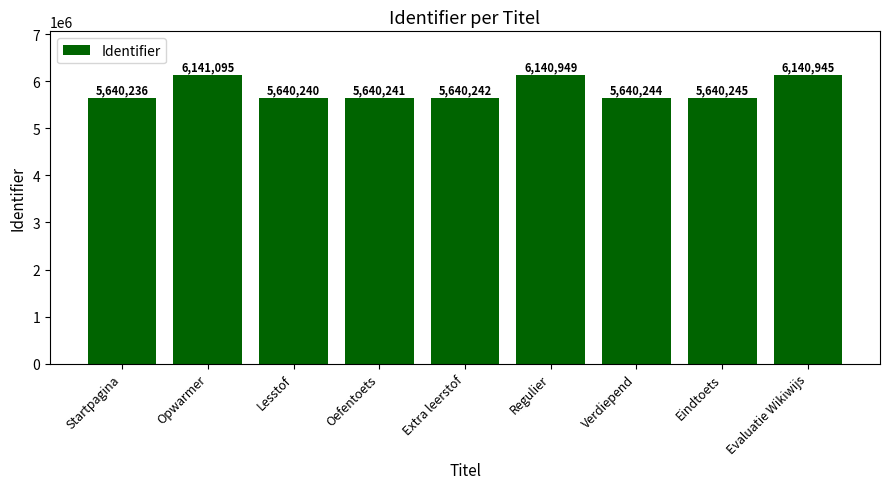

True or false: the data shows 5640241 at Oefentoets.

True